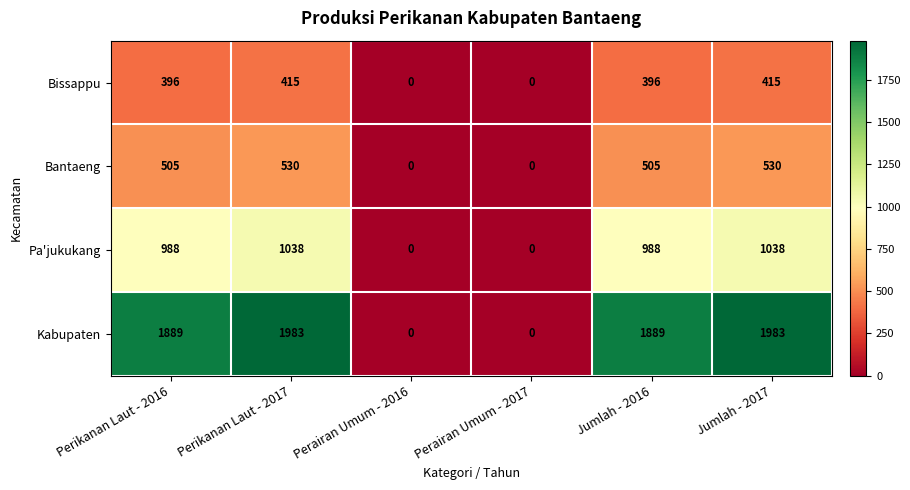

Reading left to right, what are all the values shown in this chart?

Bissappu: Perikanan Laut - 2016=396	Perikanan Laut - 2017=415	Perairan Umum - 2016=0	Perairan Umum - 2017=0	Jumlah - 2016=396	Jumlah - 2017=415
Bantaeng: Perikanan Laut - 2016=505	Perikanan Laut - 2017=530	Perairan Umum - 2016=0	Perairan Umum - 2017=0	Jumlah - 2016=505	Jumlah - 2017=530
Pa'jukukang: Perikanan Laut - 2016=988	Perikanan Laut - 2017=1038	Perairan Umum - 2016=0	Perairan Umum - 2017=0	Jumlah - 2016=988	Jumlah - 2017=1038
Kabupaten: Perikanan Laut - 2016=1889	Perikanan Laut - 2017=1983	Perairan Umum - 2016=0	Perairan Umum - 2017=0	Jumlah - 2016=1889	Jumlah - 2017=1983